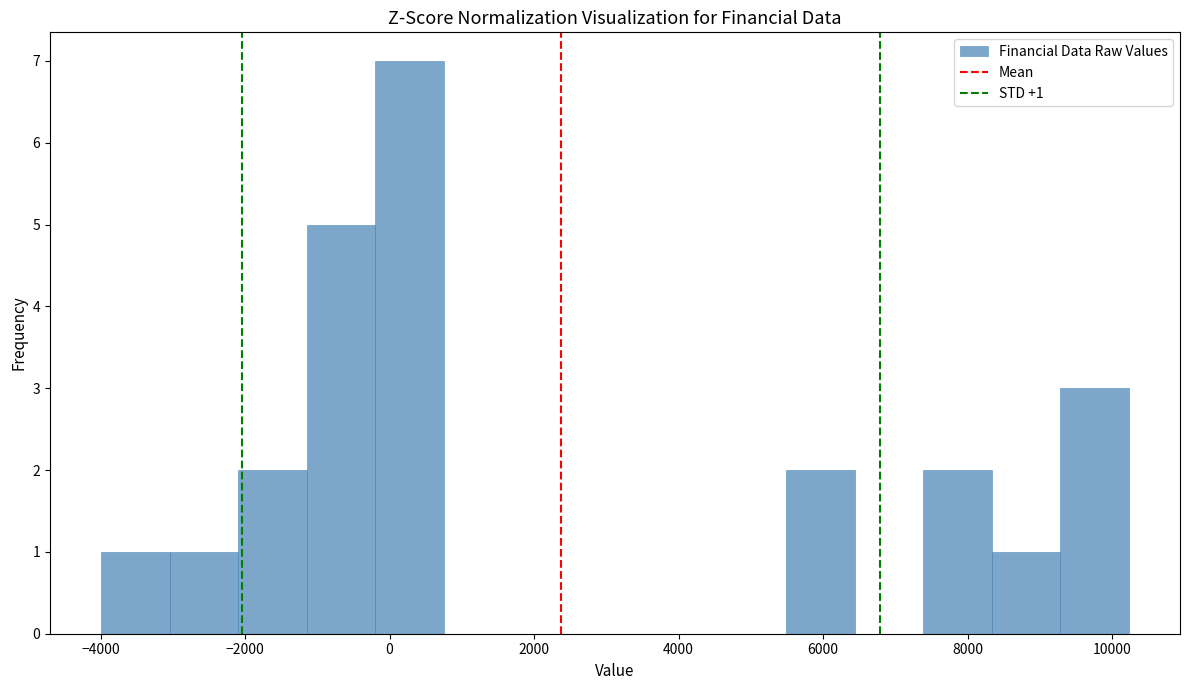

Which range on the x-axis has the tallest bar?

-200 to 800